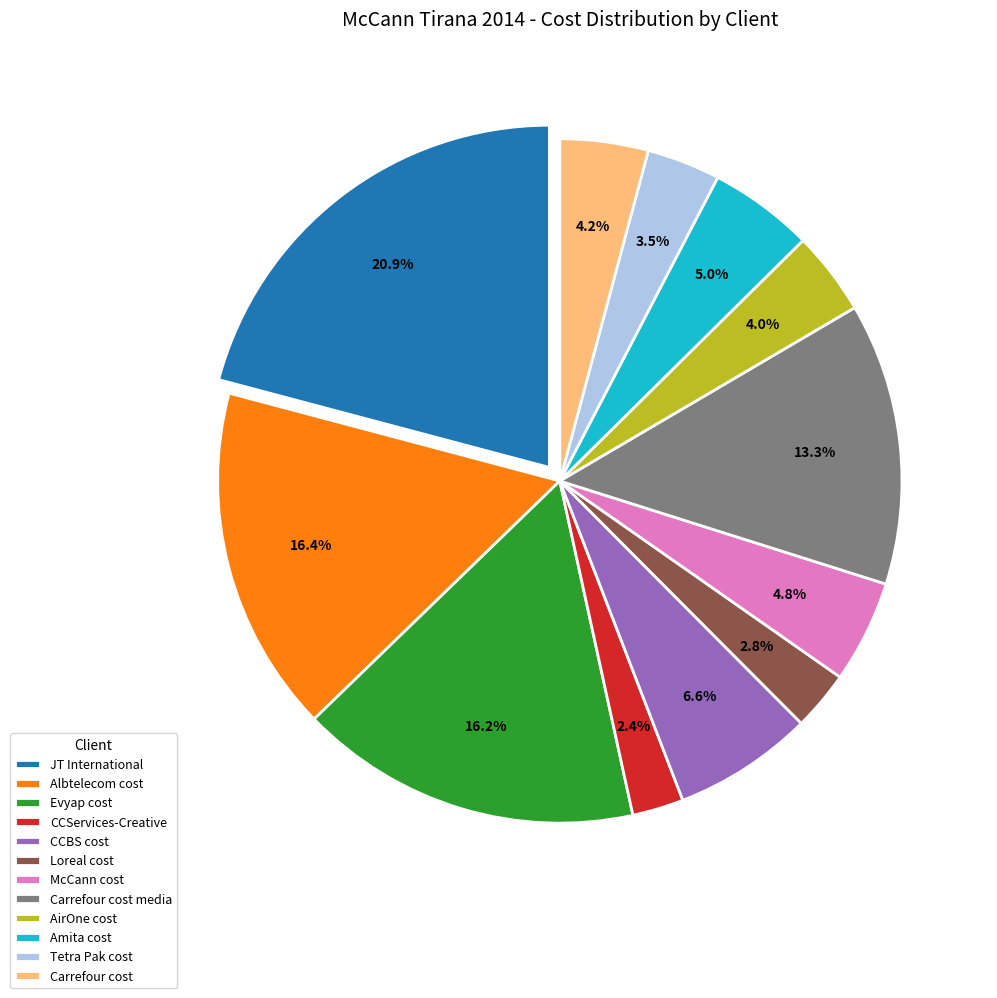

What percentage do Tetra Pak cost and Albtelecom cost together represent?

19.9%